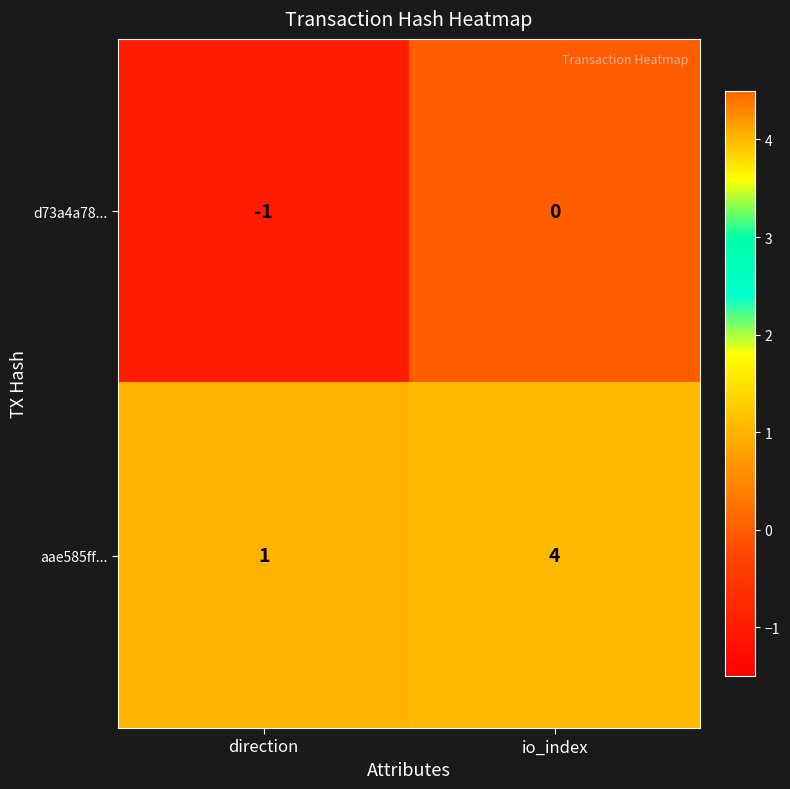

What is the maximum value shown in the chart?

4